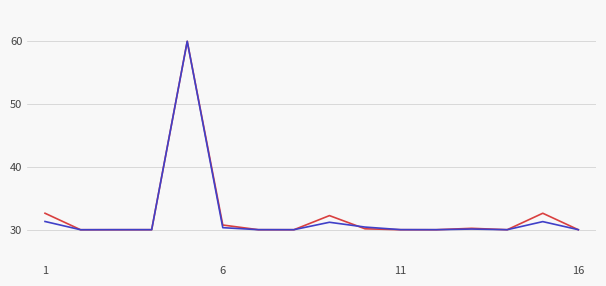

What is the greatest value displayed?

60.0